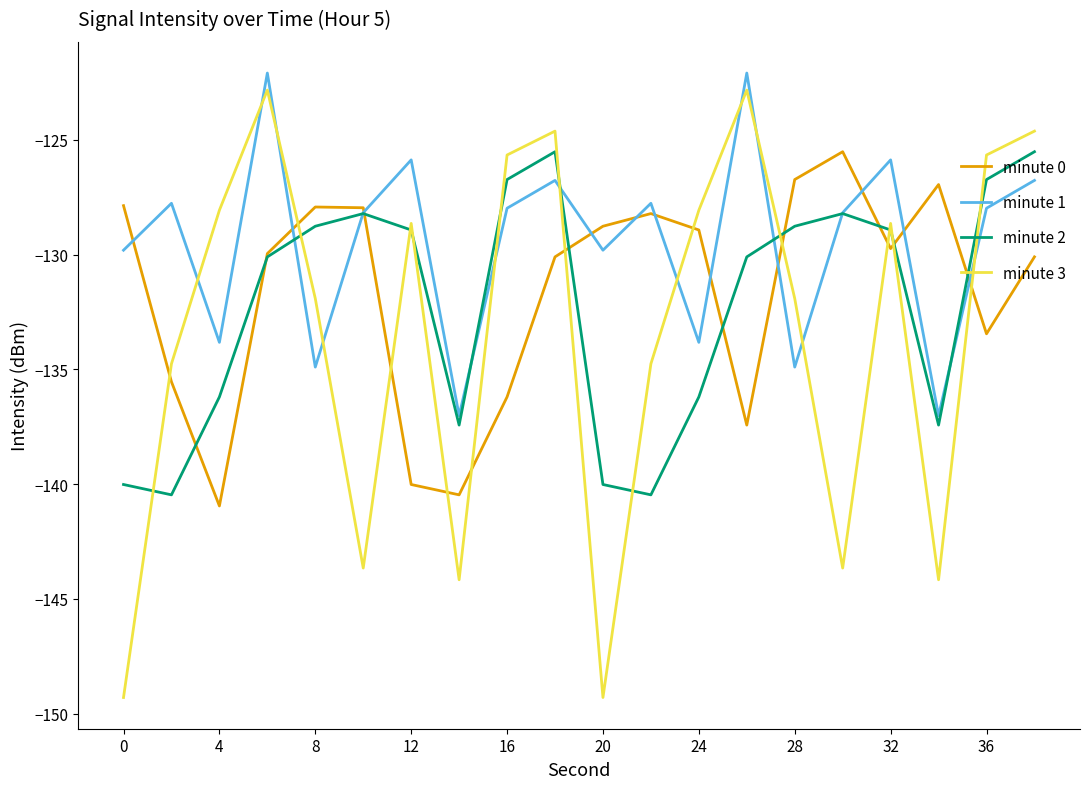

What is the smallest value displayed?

-149.3